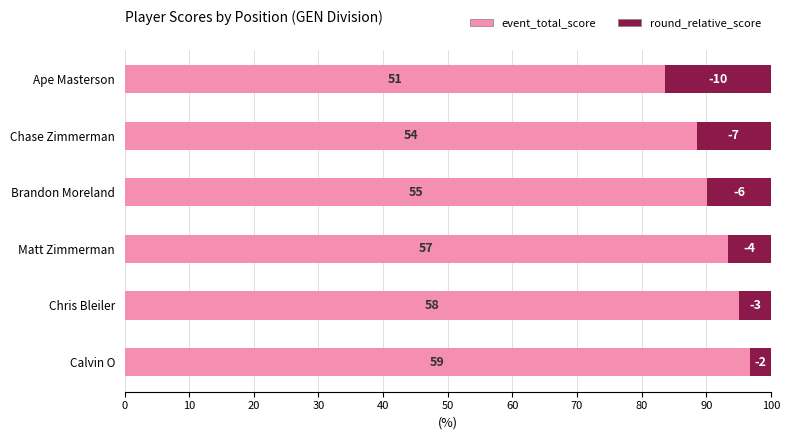

What are all the series names shown in the legend?

event_total_score, round_relative_score